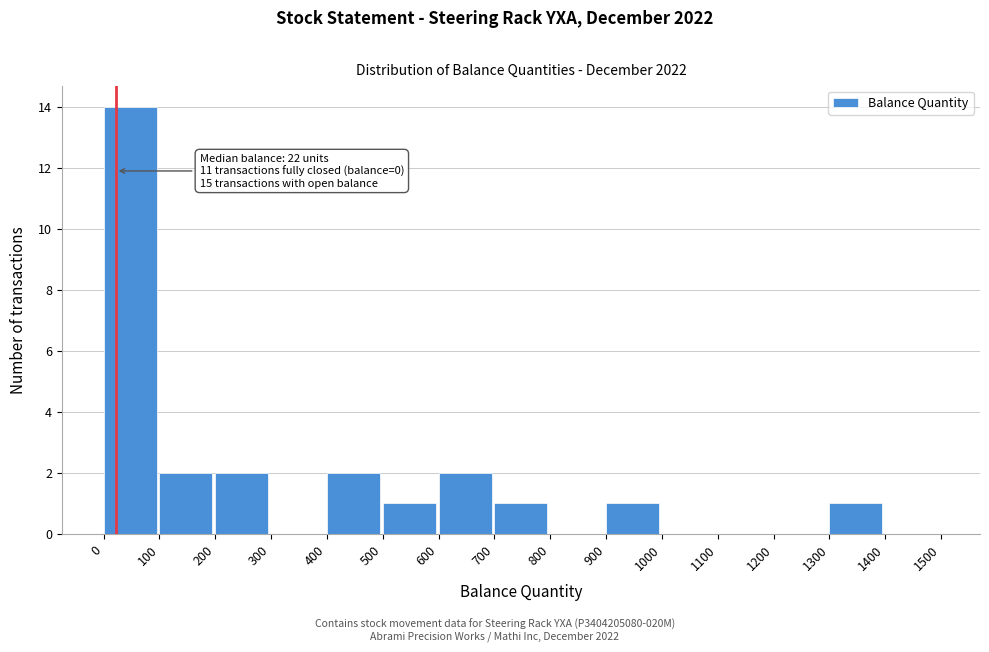

Over which range of the x-axis is the bar tallest?

0 to 100